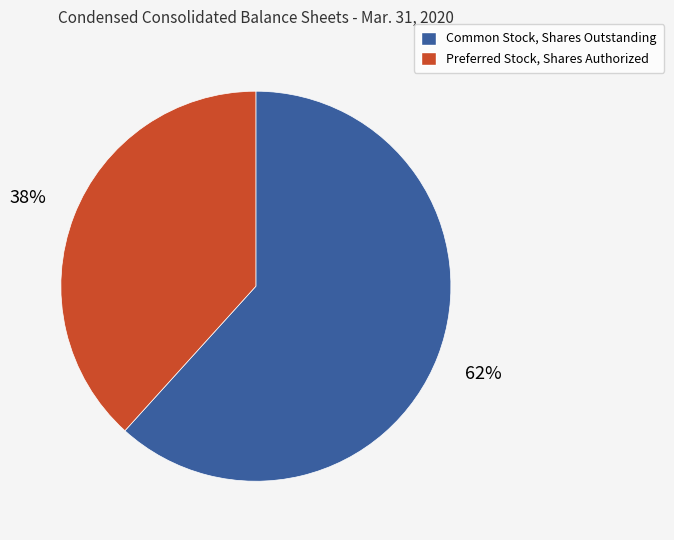

Does Common Stock, Shares Outstanding represent more than half of the total?

Yes